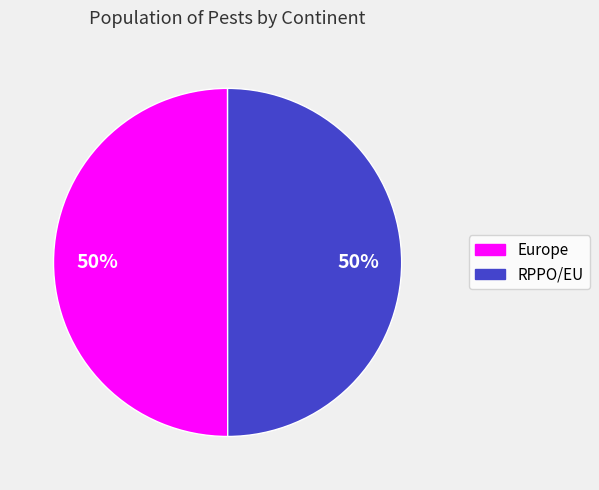

To the nearest percent, what is the combined percentage of Europe and RPPO/EU?

100%